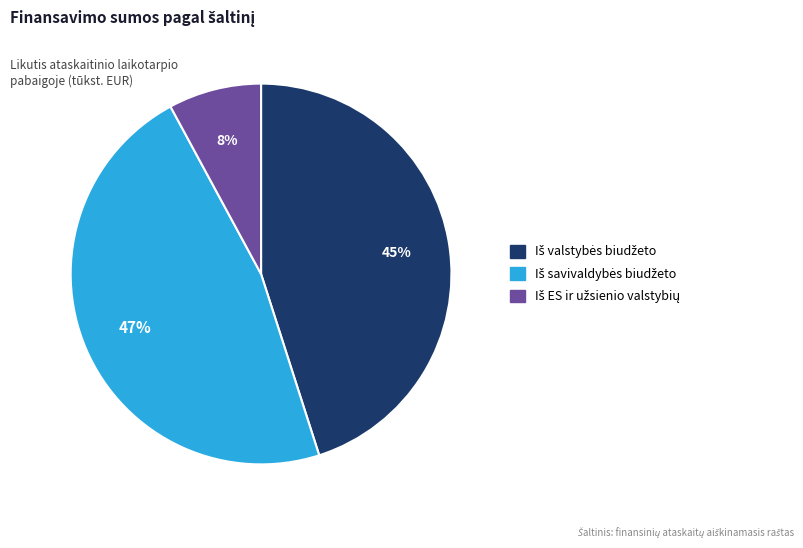

How many segments does this pie chart have?

3